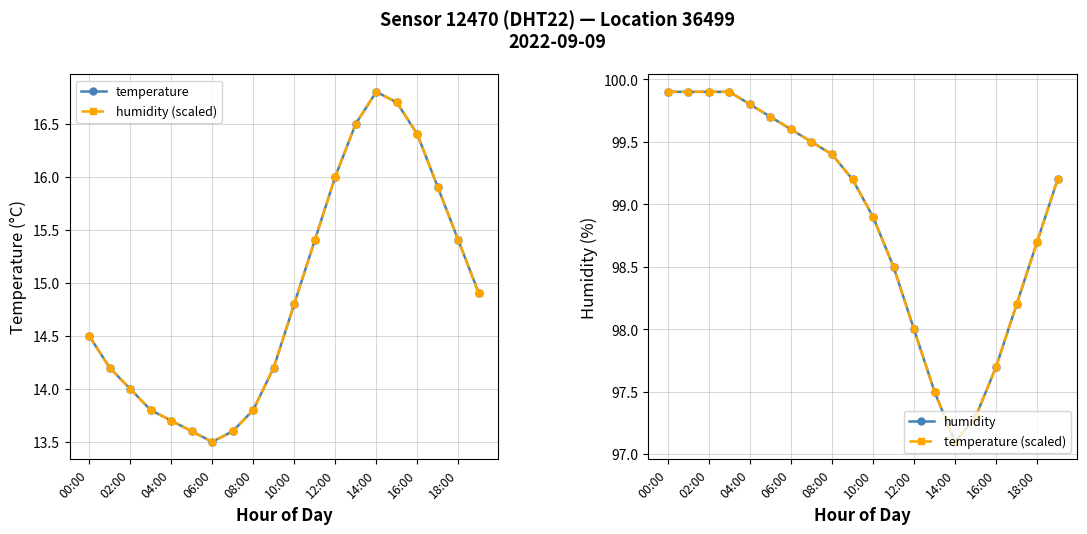

What is the maximum value shown in the chart?

99.9